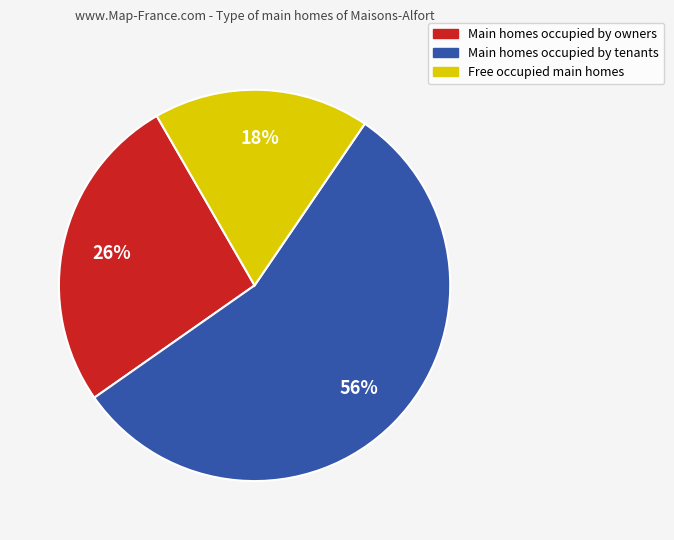

What is the smallest slice in the pie chart?

Free occupied main homes